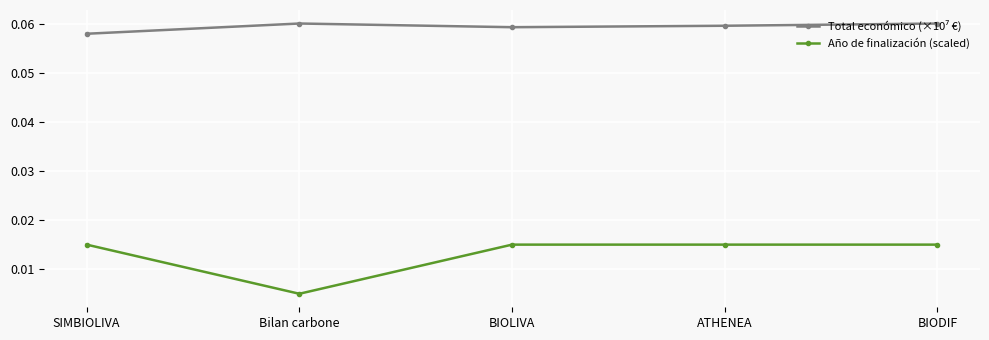

Where is the first local minimum for Año de finalización (scaled)?

Bilan carbone